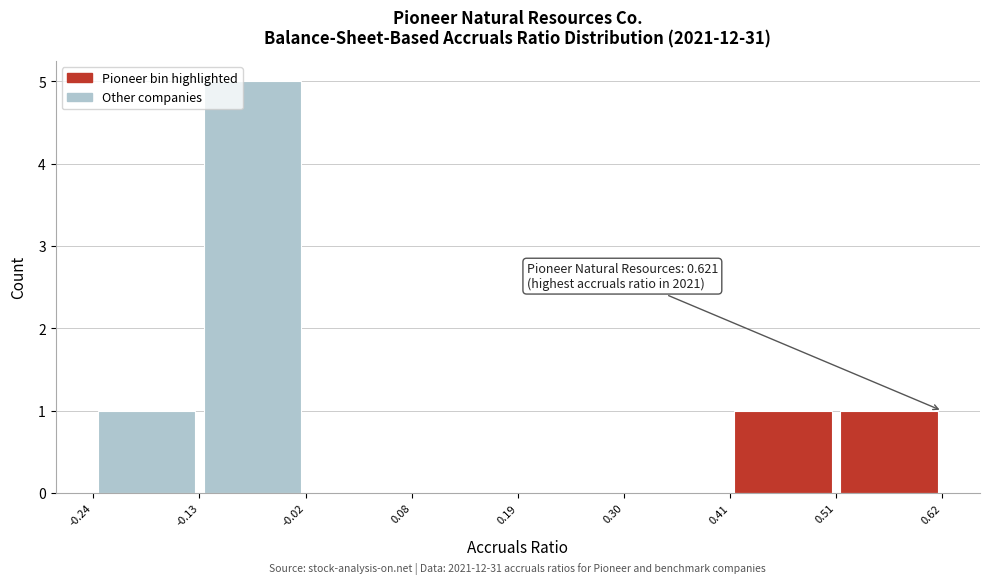

Which range on the x-axis has the tallest bar?

-0.13 to -0.02